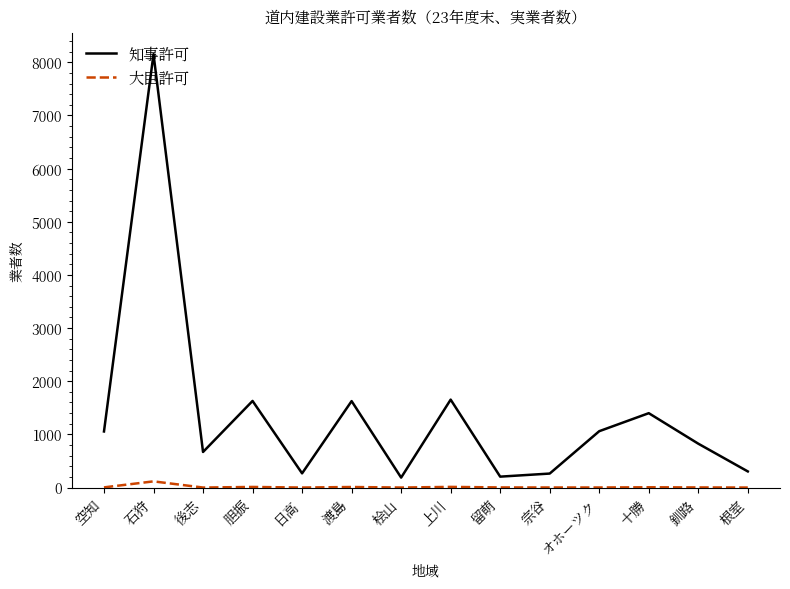

True or false: 大臣許可 has a value of 5 at 十勝.

True